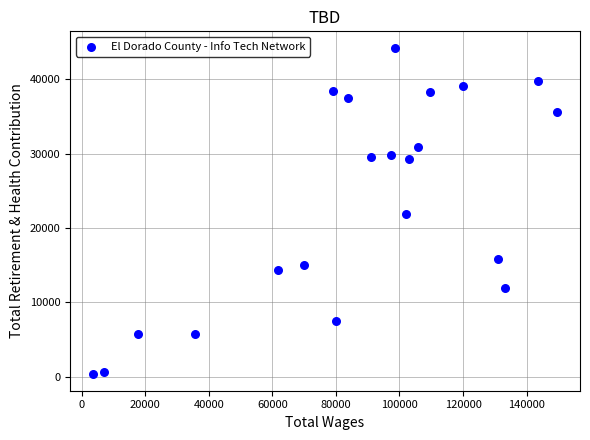

What is the range of Y values (max minus min)?

43881